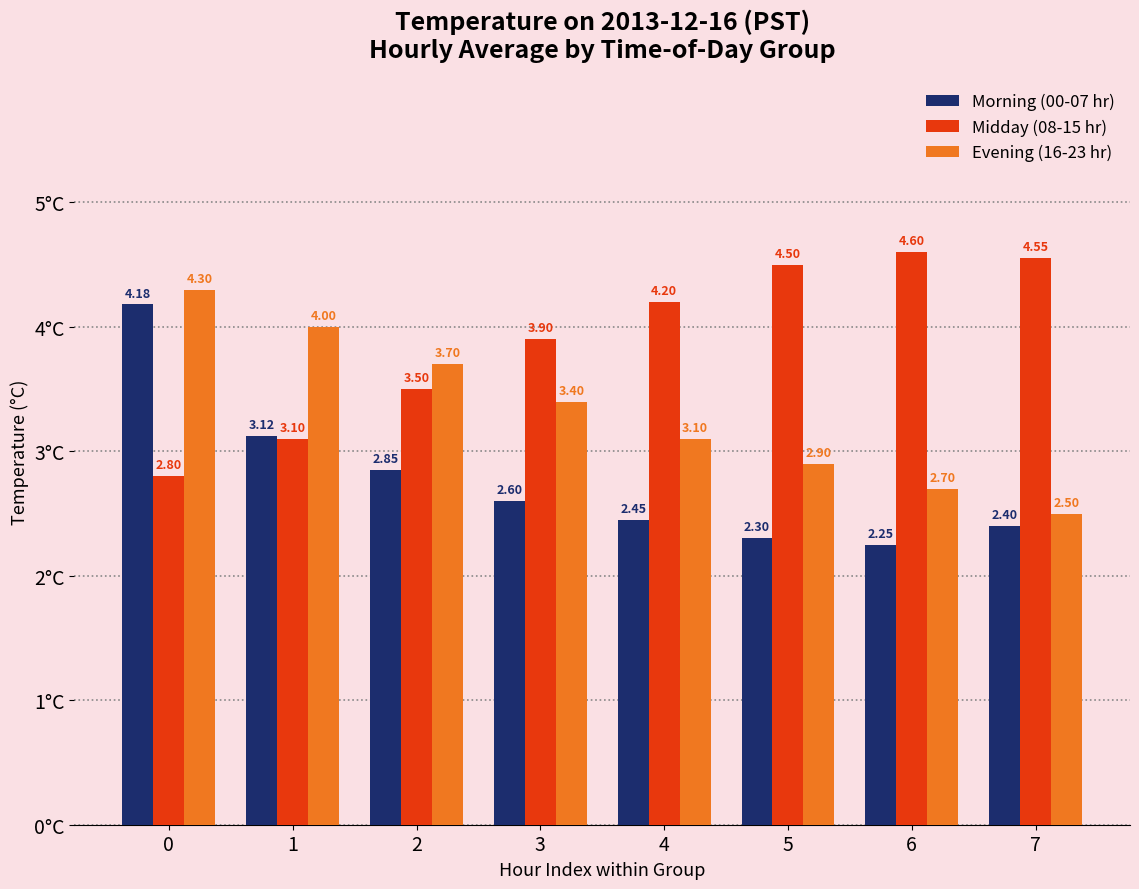

Rank the categories by Midday (08-15 hr) value from lowest to highest.

0, 1, 2, 3, 4, 5, 7, 6